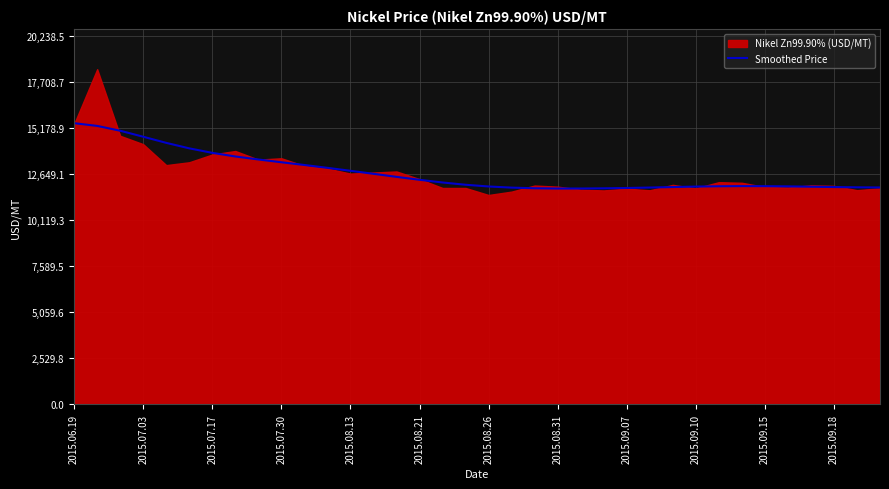

What is the maximum value for Smoothed Price?

15434.9